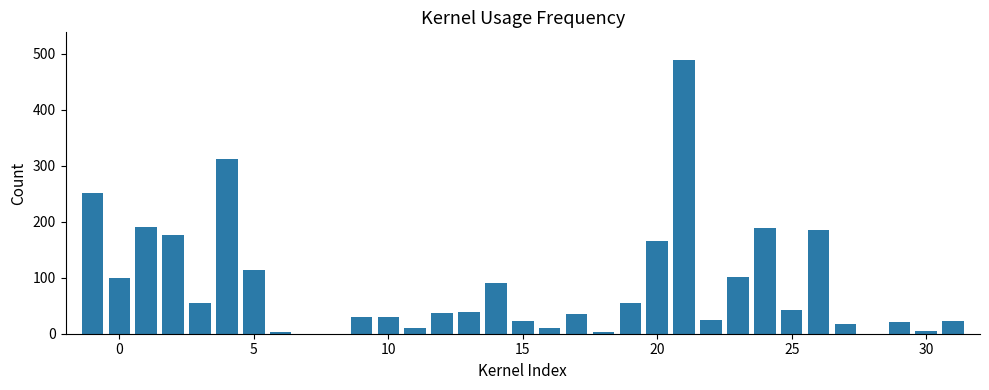

What is the sum of all values?

2822